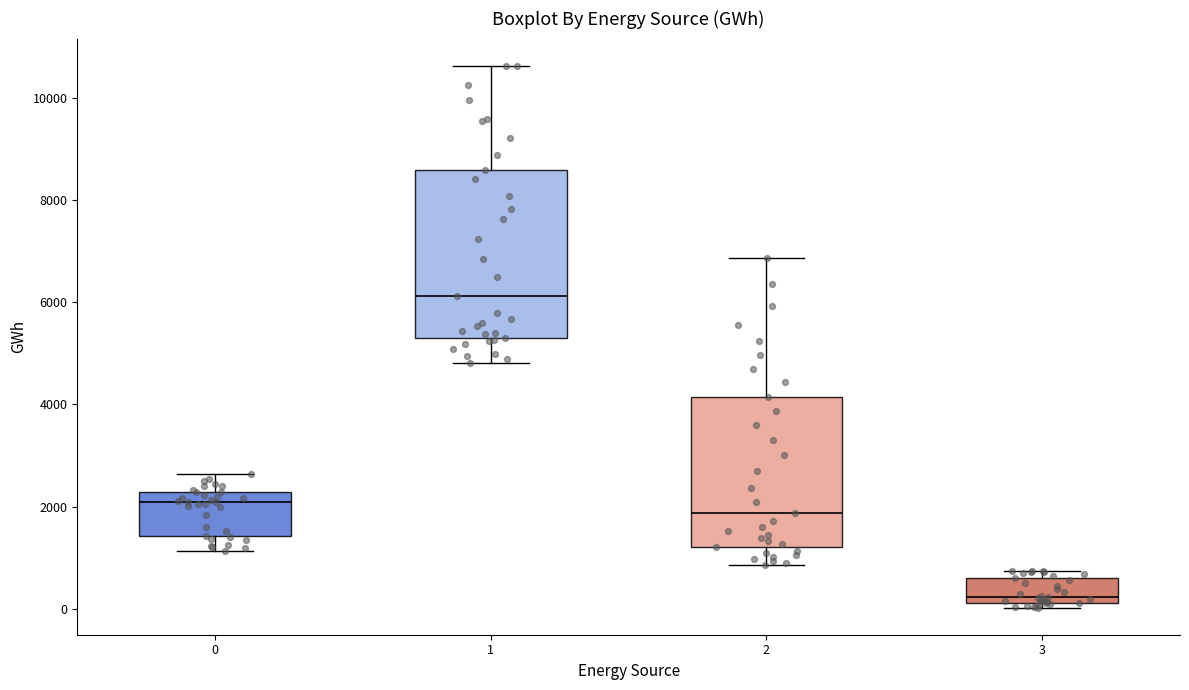

Which box is the tallest, from its lower edge to its upper edge?

1